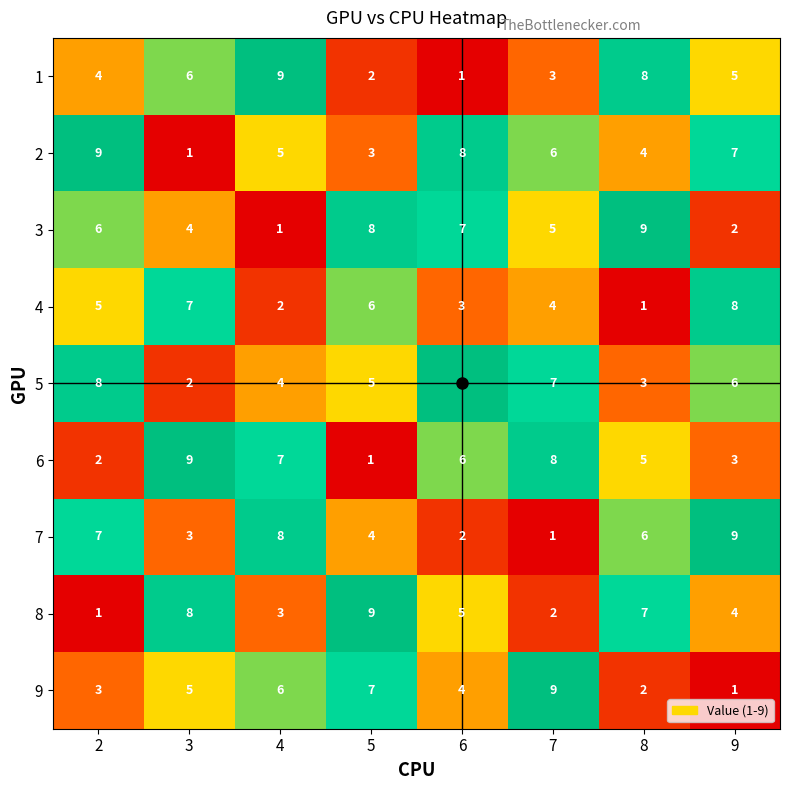

At which label does 2 reach its minimum?

3